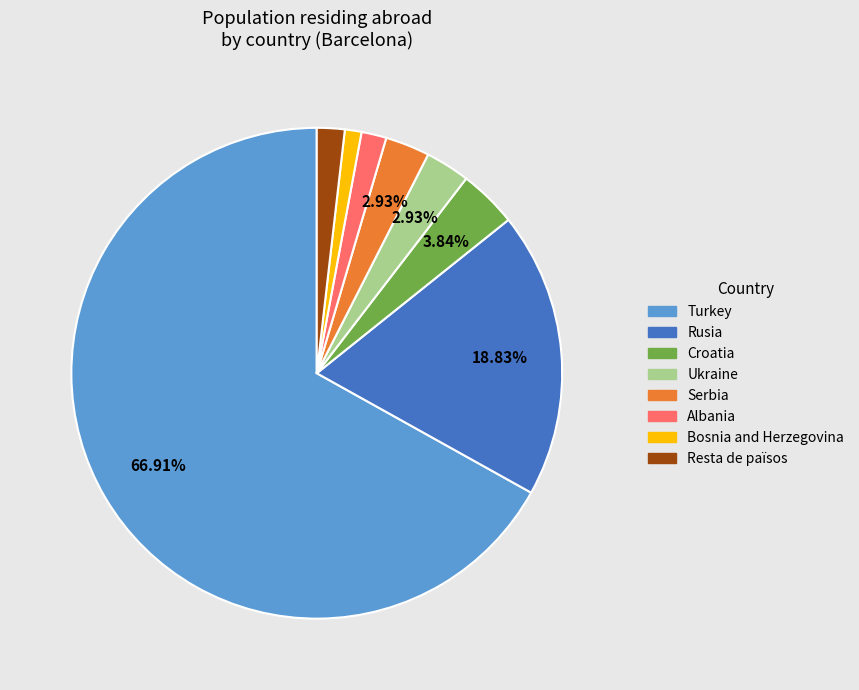

Count the number of slices in the pie.

8